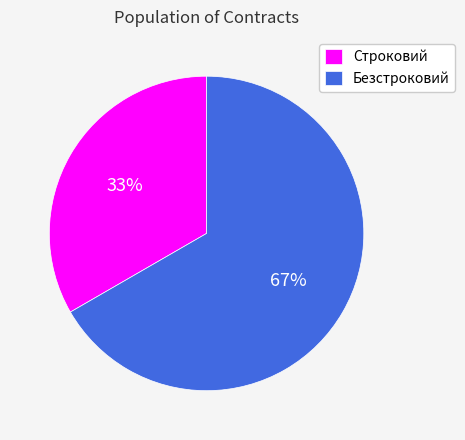

Which category has the smallest portion of the pie?

Строковий